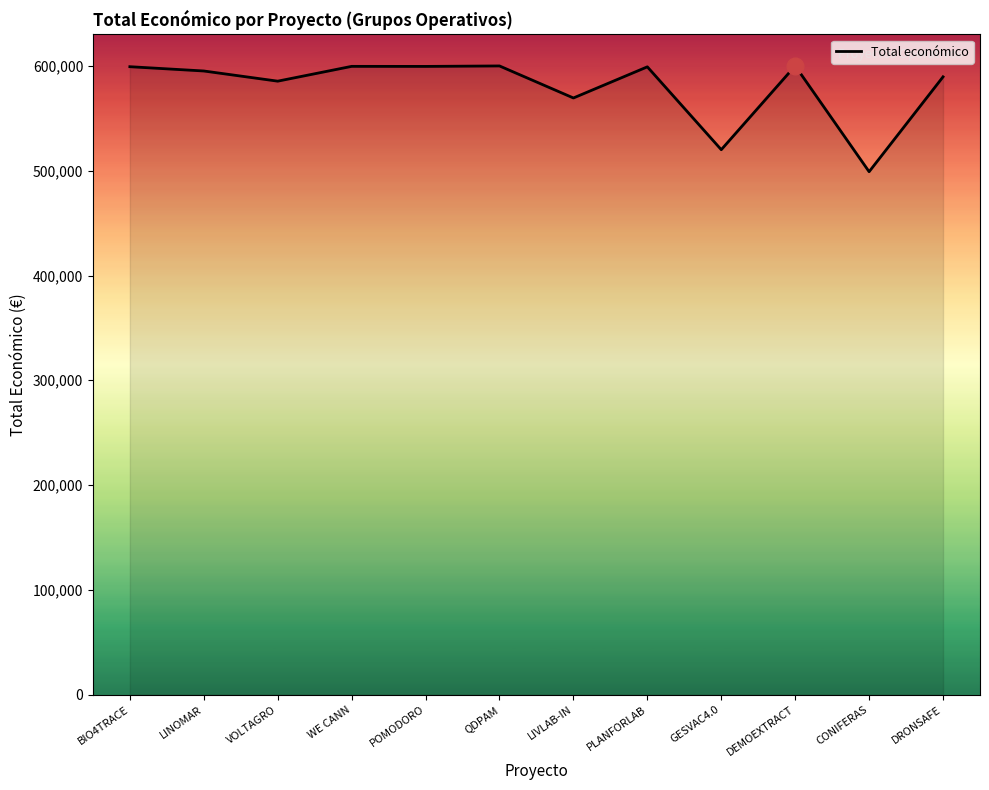

At which category does the chart reach its minimum across all series?

CONIFERAS